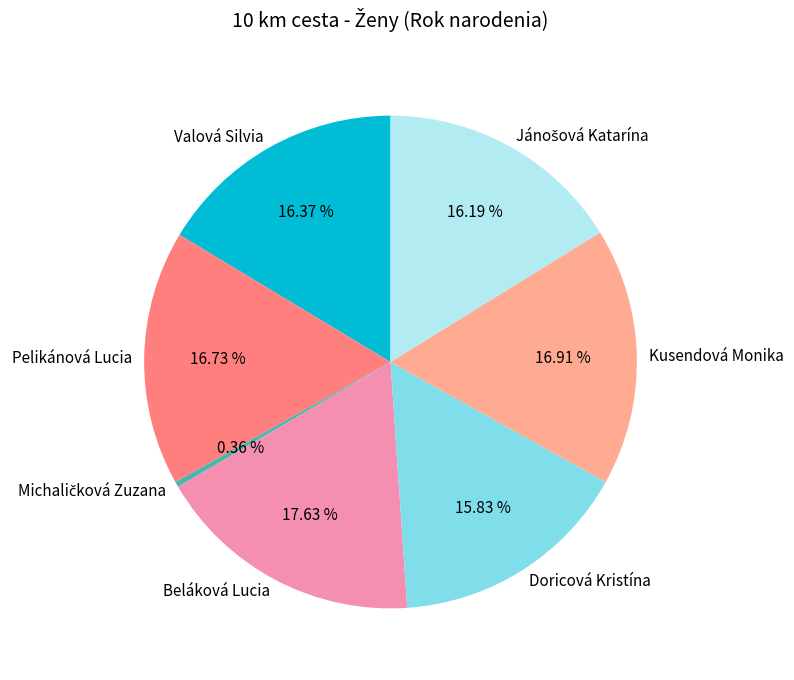

Is there any slice that represents more than half of the pie?

No